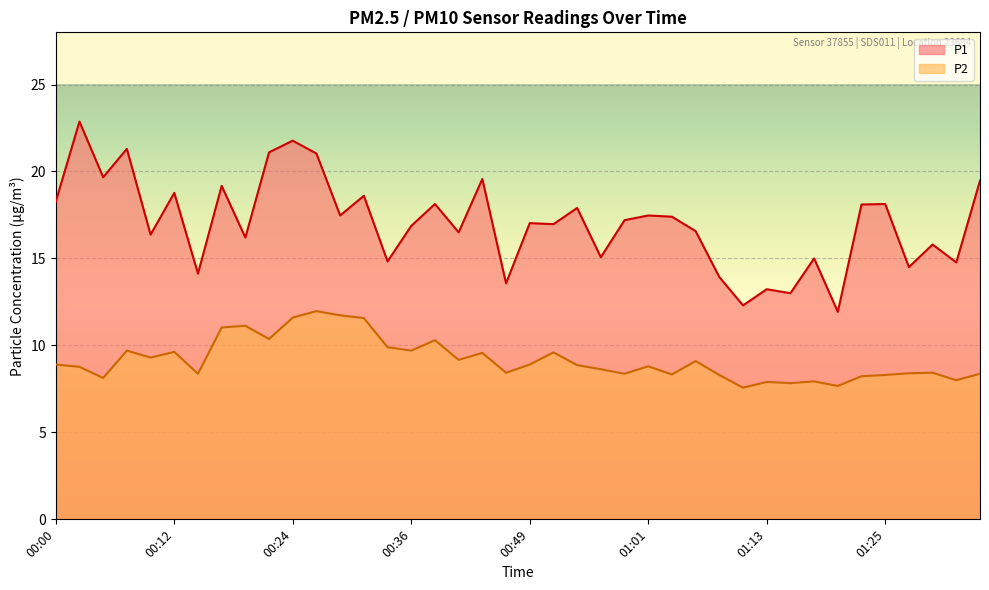

Where does the P1 series first go above 17?

00:00